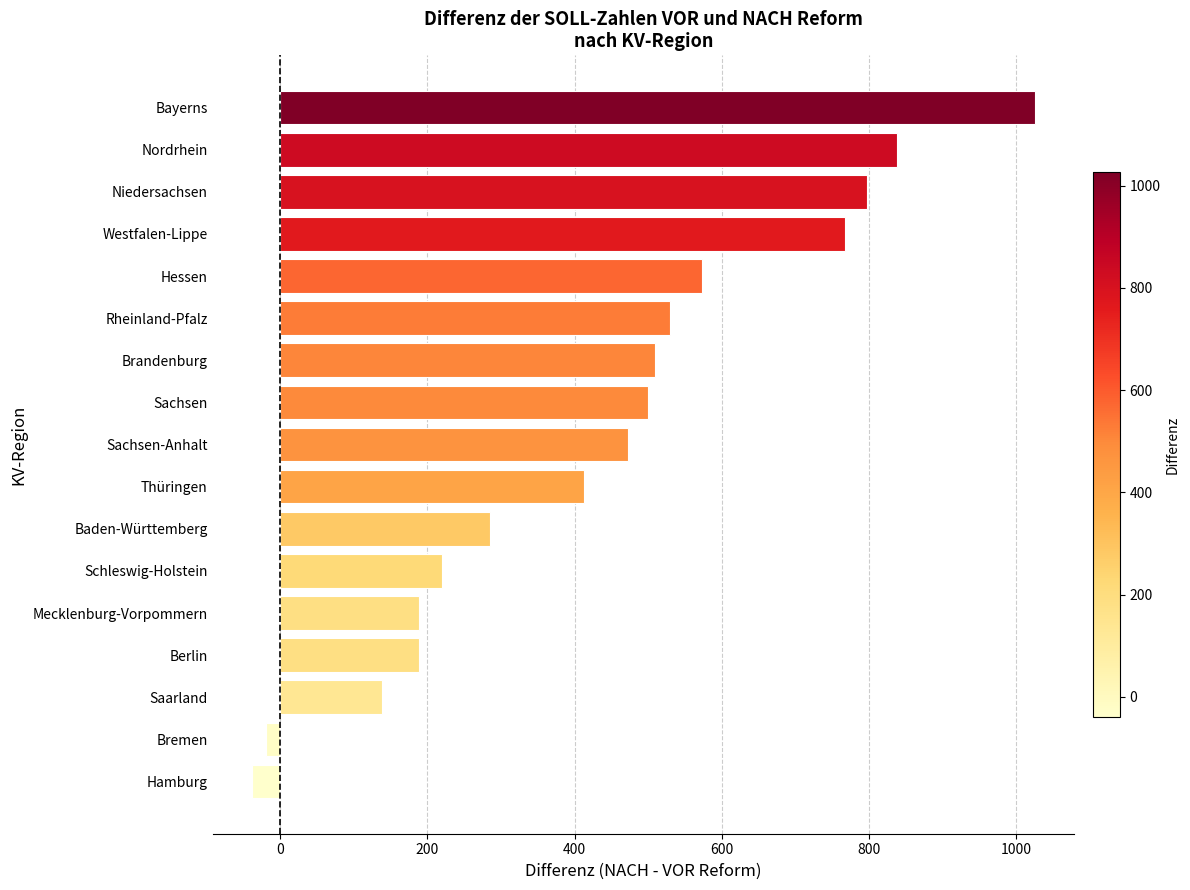

Approximately how many times larger is the value at Rheinland-Pfalz compared to Hessen?

0.9